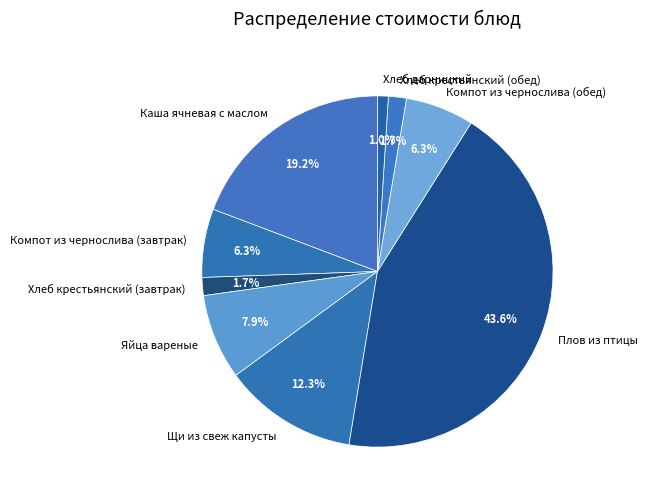

Does Яйца вареные account for over 50% of the chart?

No